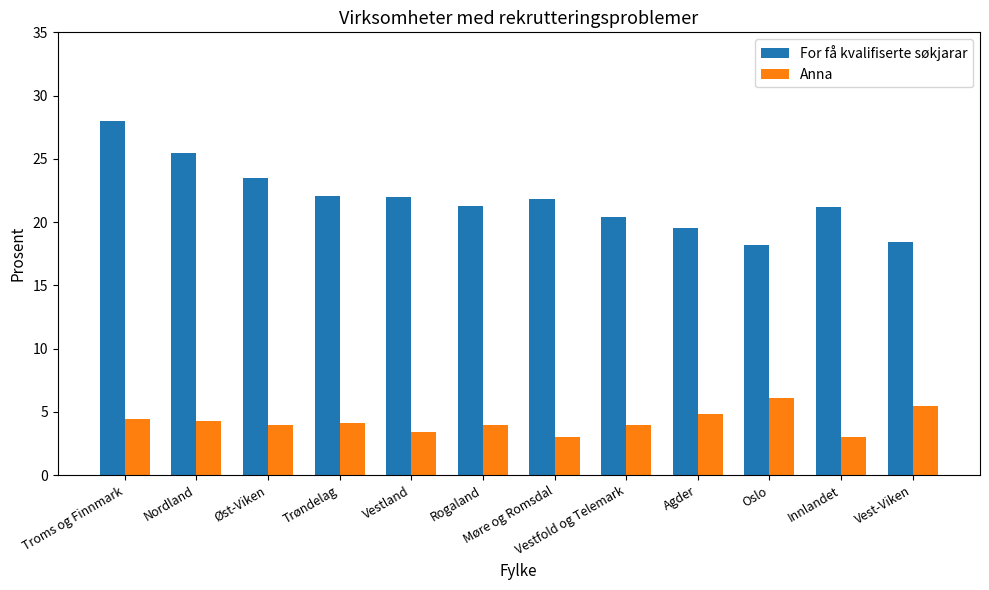

What position from the left is Agder?

9